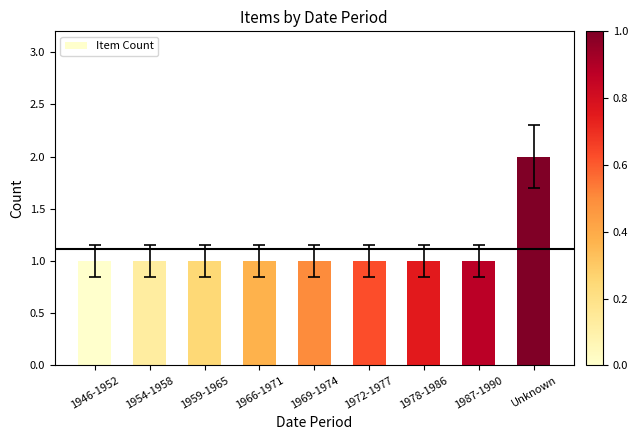

Which category has the highest value across all series?

Unknown